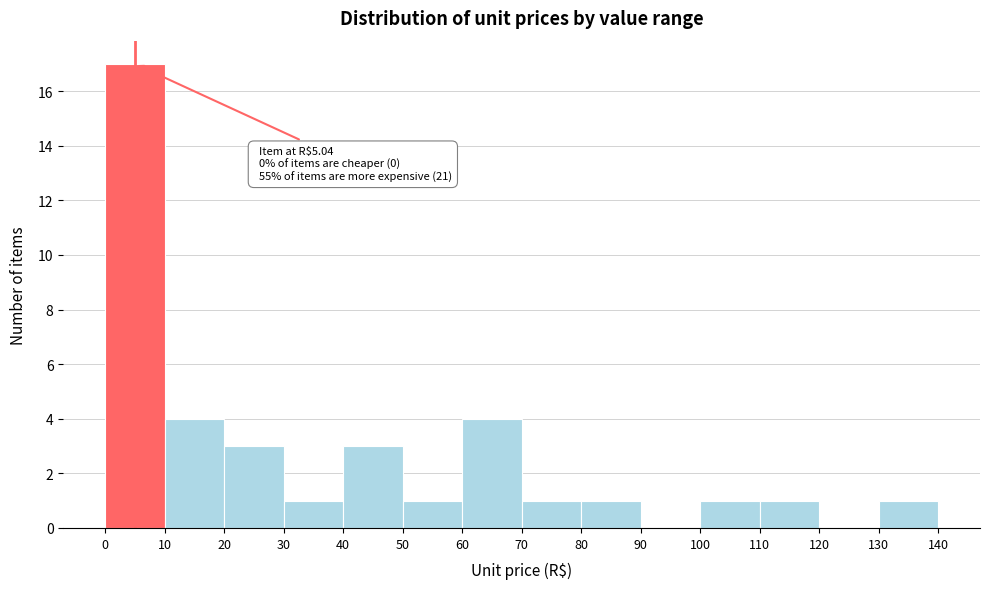

Which range on the x-axis has the tallest bar?

0 to 10